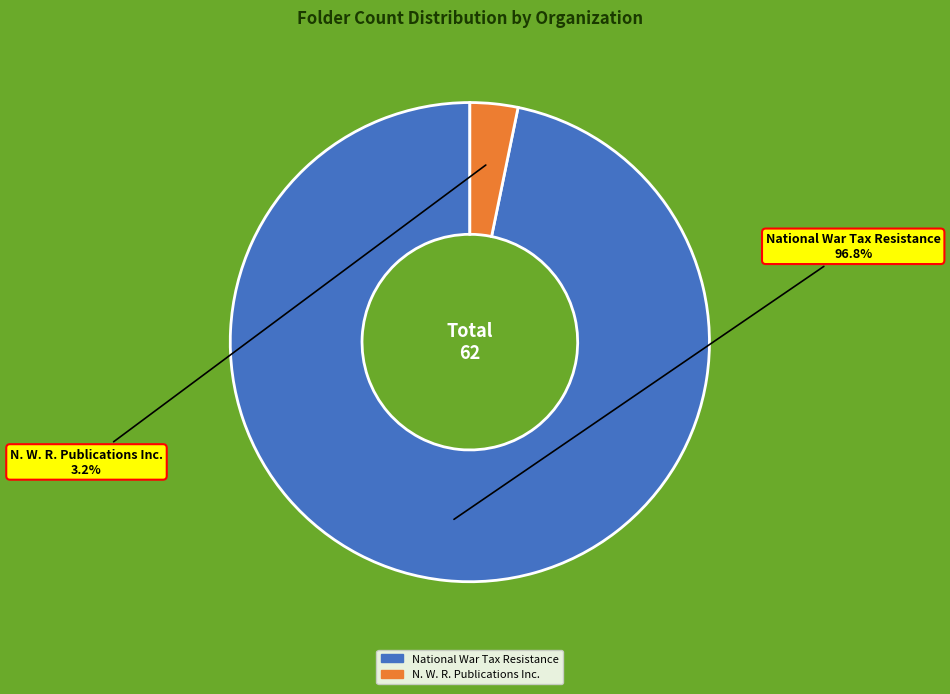

Does any single category account for the majority?

Yes